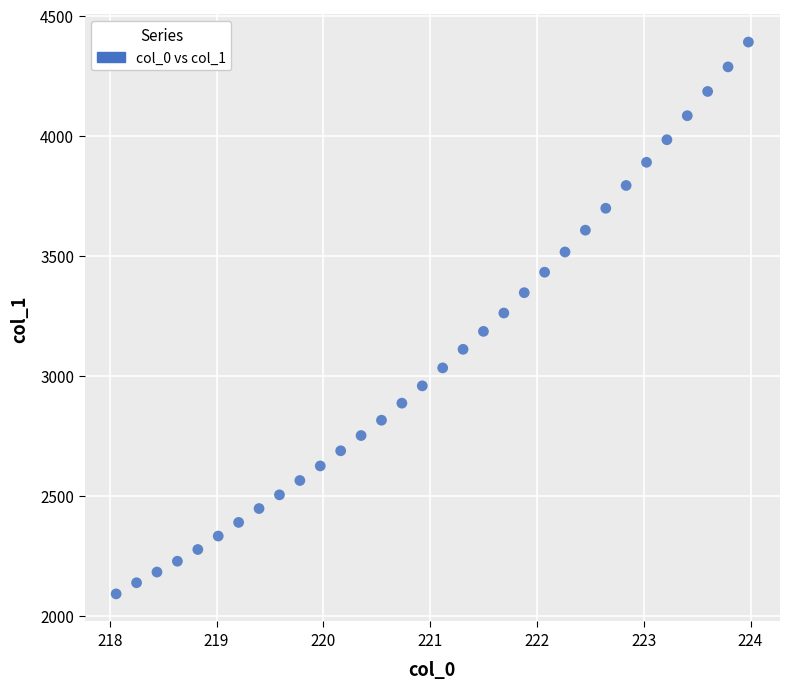

What is the range of X values (max minus min)?

5.9